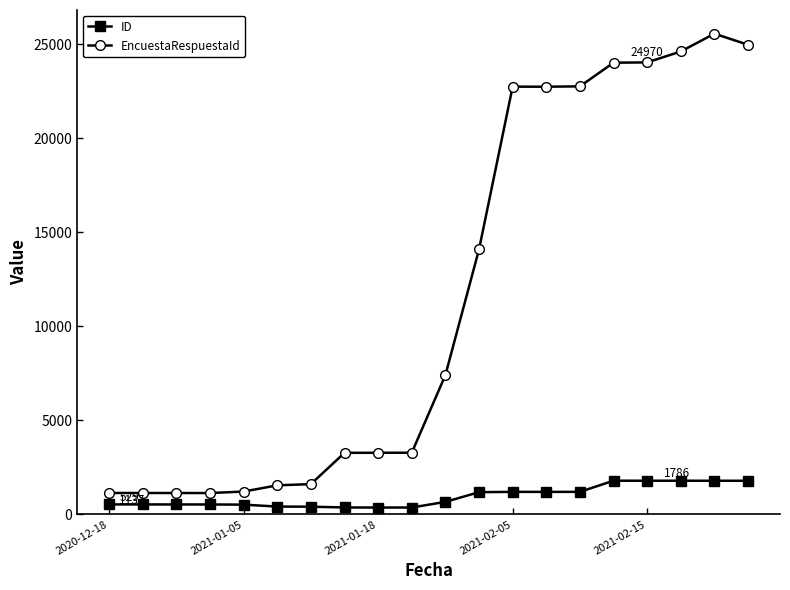

Which series has the largest range (max minus min)?

EncuestaRespuestaId